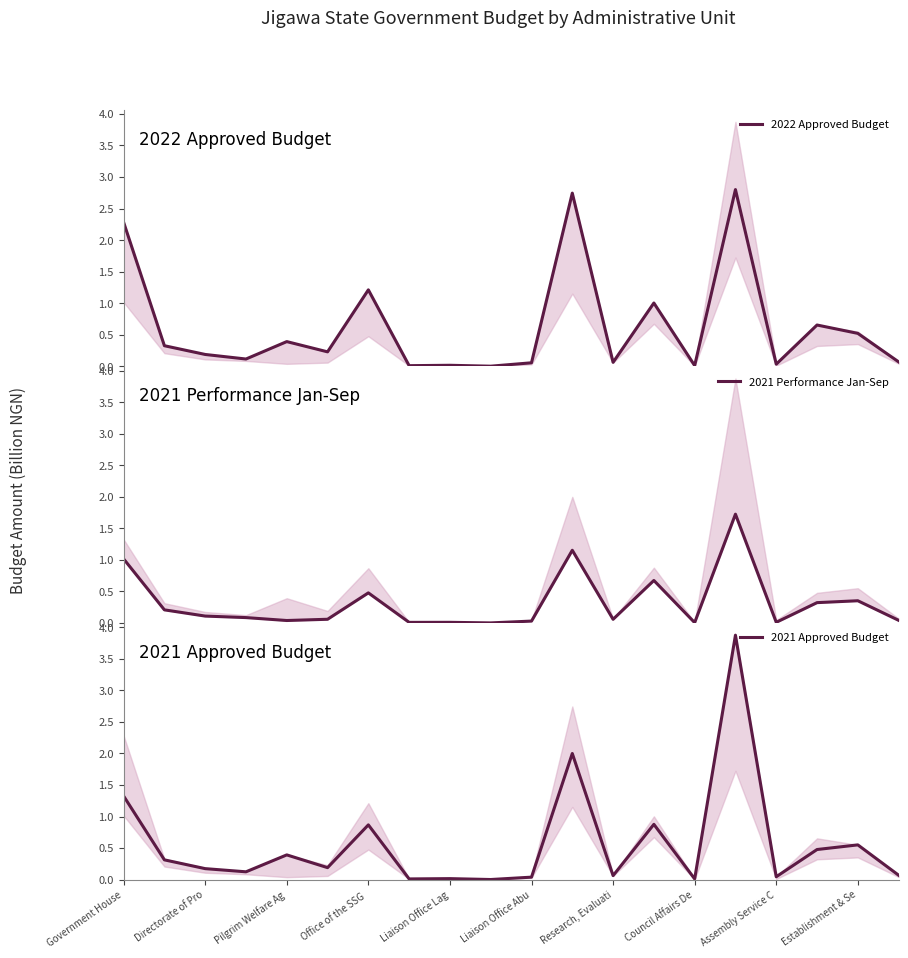

The value of 2021 Performance Jan-Sep at Research, Evaluati is 0.1. True or false?

True